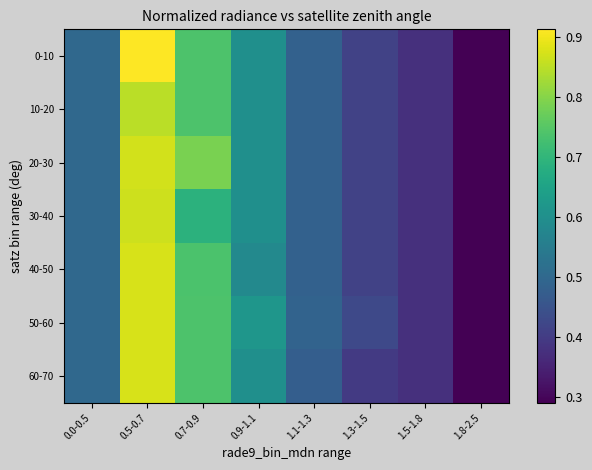

Reading left to right, transcribe all the data shown in this chart.

0-10: 0.0-0.5=0.5	0.5-0.7=0.9	0.7-0.9=0.7	0.9-1.1=0.6	1.1-1.3=0.5	1.3-1.5=0.4	1.5-1.8=0.4	1.8-2.5=0.3
10-20: 0.0-0.5=0.5	0.5-0.7=0.8	0.7-0.9=0.7	0.9-1.1=0.6	1.1-1.3=0.5	1.3-1.5=0.4	1.5-1.8=0.4	1.8-2.5=0.3
20-30: 0.0-0.5=0.5	0.5-0.7=0.9	0.7-0.9=0.8	0.9-1.1=0.6	1.1-1.3=0.5	1.3-1.5=0.4	1.5-1.8=0.4	1.8-2.5=0.3
30-40: 0.0-0.5=0.5	0.5-0.7=0.9	0.7-0.9=0.7	0.9-1.1=0.6	1.1-1.3=0.5	1.3-1.5=0.4	1.5-1.8=0.4	1.8-2.5=0.3
40-50: 0.0-0.5=0.5	0.5-0.7=0.9	0.7-0.9=0.7	0.9-1.1=0.6	1.1-1.3=0.5	1.3-1.5=0.4	1.5-1.8=0.4	1.8-2.5=0.3
50-60: 0.0-0.5=0.5	0.5-0.7=0.9	0.7-0.9=0.7	0.9-1.1=0.6	1.1-1.3=0.5	1.3-1.5=0.4	1.5-1.8=0.4	1.8-2.5=0.3
60-70: 0.0-0.5=0.5	0.5-0.7=0.9	0.7-0.9=0.7	0.9-1.1=0.6	1.1-1.3=0.5	1.3-1.5=0.4	1.5-1.8=0.4	1.8-2.5=0.3